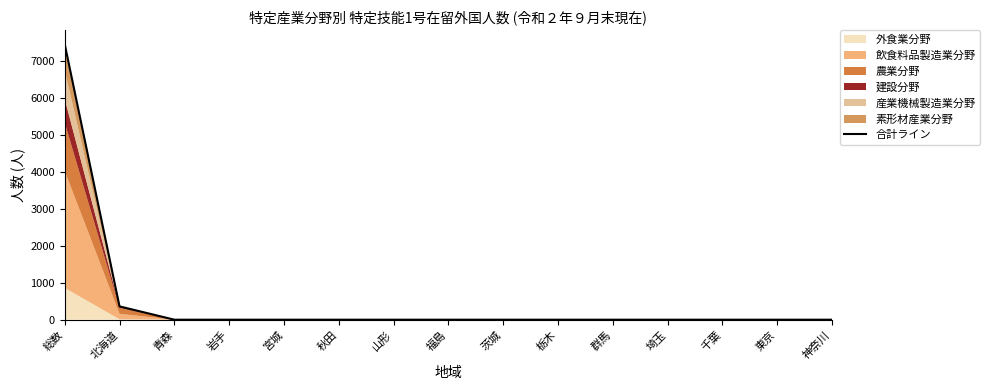

The chart shows a value of -4706 at 群馬. True or false?

False